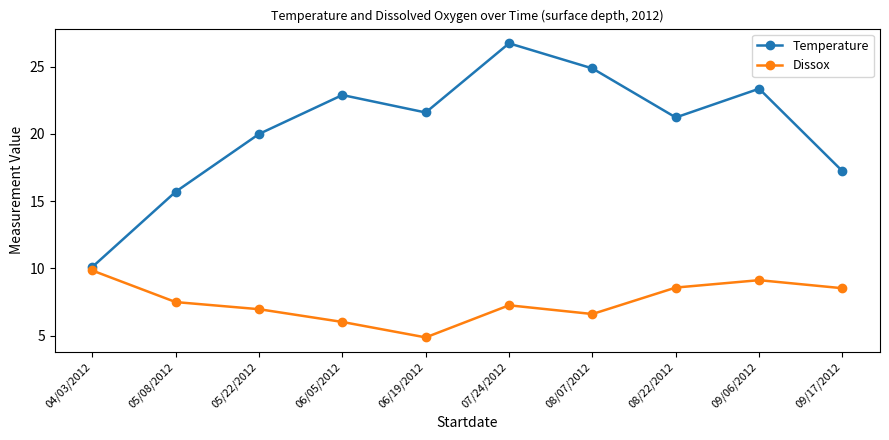

What is the sum of all Dissox values?

75.2